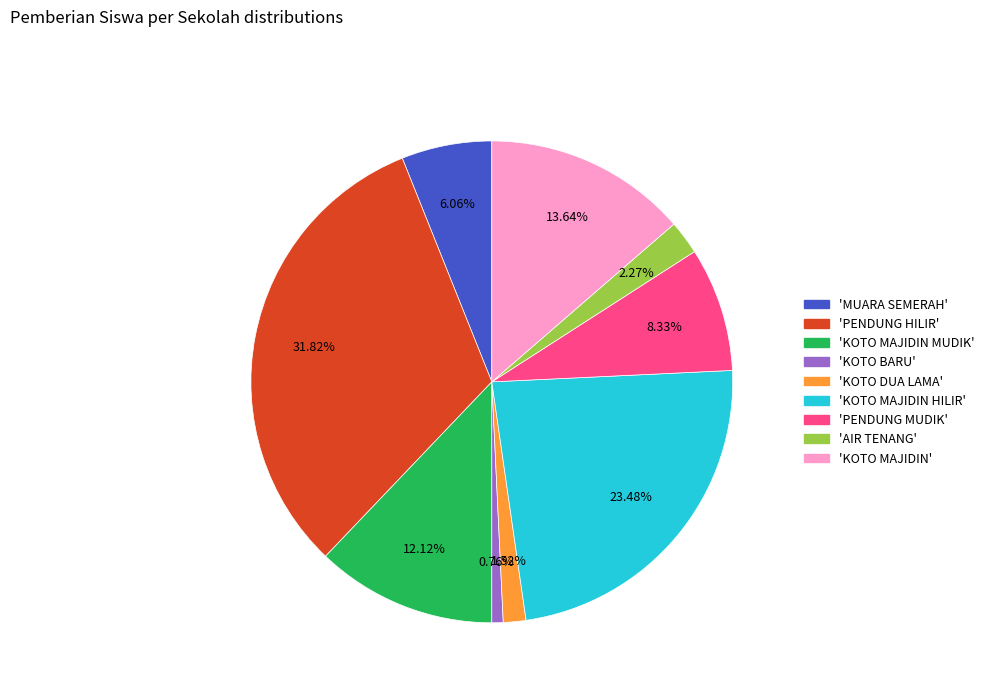

To the nearest percent, what is the difference between the largest and smallest slice percentages?

31%